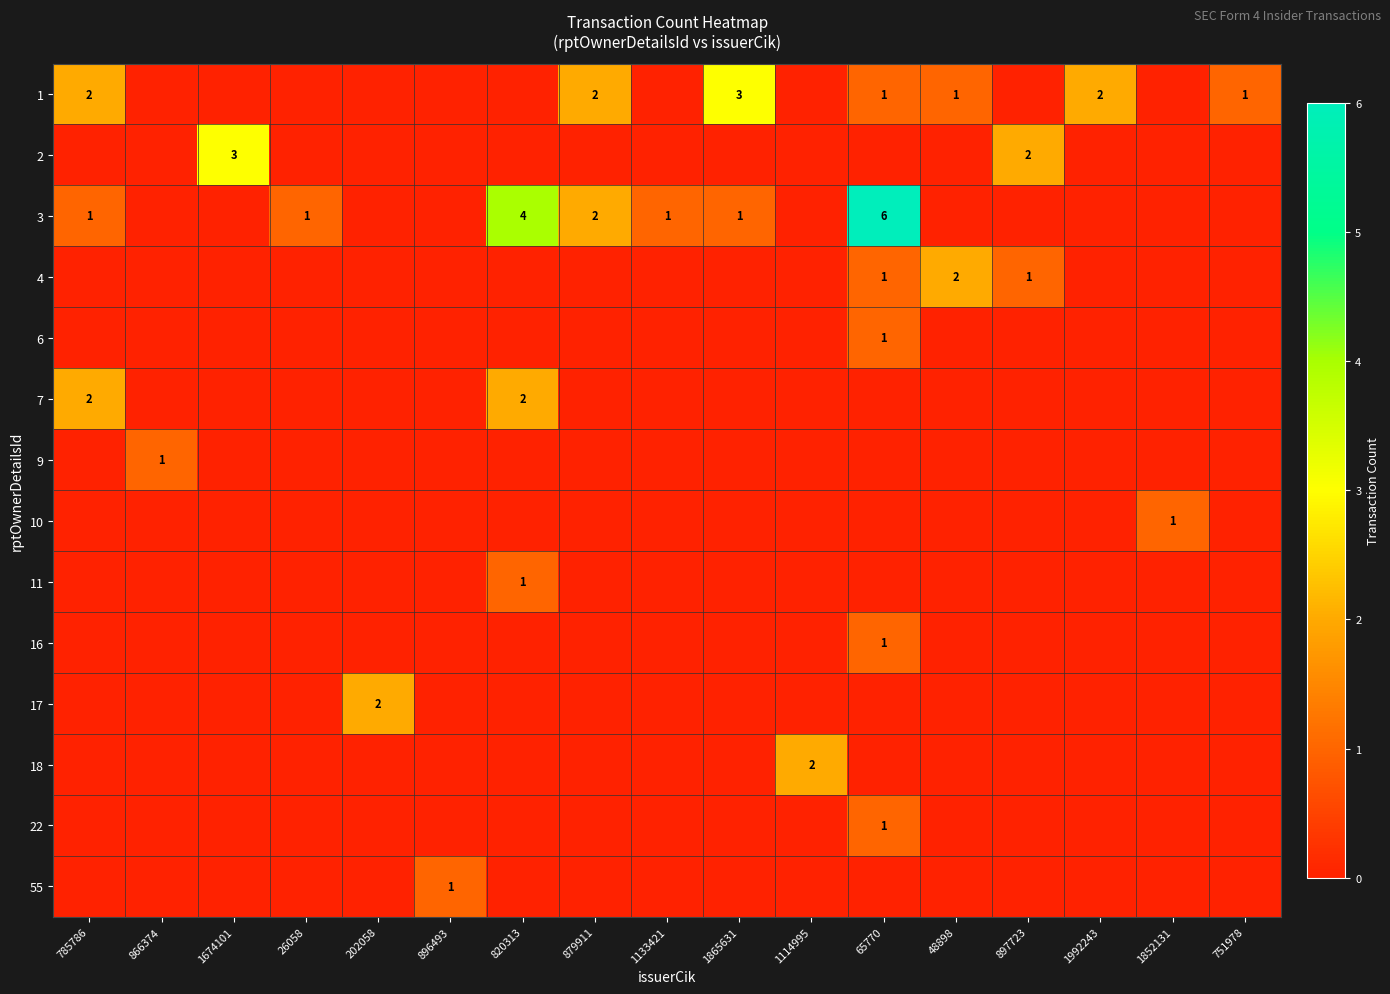

The value of 3 at 820313 is 4. True or false?

True